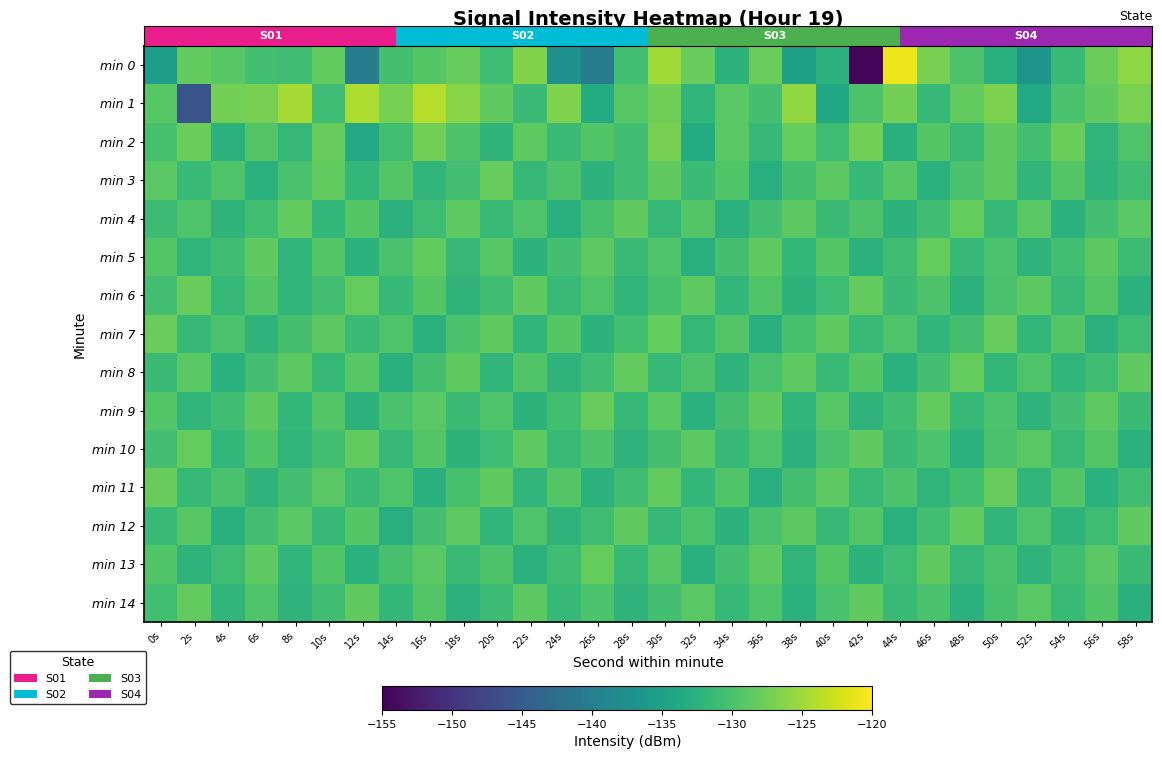

Reading left to right, transcribe all the data shown in this chart.

0: 0s=-135.6	2s=-128.3	4s=-129.1	6s=-130.4	8s=-130.7	10s=-128.4	12s=-140.2	14s=-130.3	16s=-129.3	18s=-128.1	20s=-130.9	22s=-126.6	24s=-137.5	26s=-140.2	28s=-130.6	30s=-125.0	32s=-128.2	34s=-132.4	36s=-128.0	38s=-135.1	40s=-132.6	42s=-154.3	44s=-120.8	46s=-127.2	48s=-129.8	50s=-133.1	52s=-136.9	54s=-131.4	56s=-127.9	58s=-125.9
1: 0s=-129.0	2s=-145.9	4s=-127.3	6s=-127.1	8s=-124.7	10s=-130.9	12s=-124.3	14s=-127.1	16s=-123.9	18s=-126.3	20s=-128.5	22s=-131.2	24s=-126.8	26s=-133.4	28s=-129.1	30s=-127.6	32s=-132.1	34s=-128.9	36s=-130.3	38s=-125.7	40s=-134.2	42s=-129.8	44s=-127.3	46s=-131.5	48s=-128.4	50s=-126.9	52s=-133.7	54s=-130.1	56s=-128.6	58s=-127.0
2: 0s=-130.2	2s=-127.8	4s=-132.5	6s=-129.3	8s=-131.7	10s=-128.1	12s=-133.9	14s=-130.6	16s=-127.4	18s=-129.8	20s=-132.3	22s=-128.7	24s=-131.1	26s=-129.5	28s=-130.8	30s=-127.2	32s=-133.4	34s=-129.0	36s=-131.6	38s=-128.3	40s=-130.9	42s=-127.5	44s=-132.8	46s=-129.2	48s=-131.3	50s=-128.6	52s=-130.4	54s=-127.9	56s=-132.1	58s=-129.7
3: 0s=-128.9	2s=-131.4	4s=-129.6	6s=-132.7	8s=-130.1	10s=-128.4	12s=-131.8	14s=-129.3	16s=-132.0	18s=-130.5	20s=-128.2	22s=-131.6	24s=-129.8	26s=-132.4	28s=-130.7	30s=-128.6	32s=-131.2	34s=-129.5	36s=-132.9	38s=-130.3	40s=-128.8	42s=-131.5	44s=-129.1	46s=-132.6	48s=-130.0	50s=-128.5	52s=-131.9	54s=-129.4	56s=-132.2	58s=-130.8
4: 0s=-131.0	2s=-129.7	4s=-132.3	6s=-130.6	8s=-128.4	10s=-131.8	12s=-129.2	14s=-132.5	16s=-130.9	18s=-128.7	20s=-131.3	22s=-129.6	24s=-132.8	26s=-130.2	28s=-128.5	30s=-131.7	32s=-129.3	34s=-132.6	36s=-130.4	38s=-128.8	40s=-131.1	42s=-129.8	44s=-132.4	46s=-130.7	48s=-128.3	50s=-131.6	52s=-129.0	54s=-132.7	56s=-130.5	58s=-128.9
5: 0s=-129.4	2s=-132.1	4s=-130.8	6s=-128.6	8s=-131.9	10s=-129.3	12s=-132.6	14s=-130.0	16s=-128.4	18s=-131.7	20s=-129.1	22s=-132.4	24s=-130.5	26s=-128.7	28s=-131.2	30s=-129.6	32s=-132.9	34s=-130.3	36s=-128.5	38s=-131.8	40s=-129.2	42s=-132.5	44s=-130.7	46s=-128.3	48s=-131.5	50s=-129.9	52s=-132.2	54s=-130.6	56s=-128.8	58s=-131.0
6: 0s=-130.4	2s=-128.1	4s=-131.7	6s=-129.4	8s=-132.0	10s=-130.5	12s=-128.3	14s=-131.6	16s=-129.2	18s=-132.3	20s=-130.8	22s=-128.6	24s=-131.3	26s=-129.7	28s=-132.1	30s=-130.2	32s=-128.7	34s=-131.8	36s=-129.5	38s=-132.4	40s=-130.9	42s=-128.4	44s=-131.1	46s=-129.8	48s=-132.5	50s=-130.0	52s=-128.8	54s=-131.4	56s=-129.3	58s=-132.6
7: 0s=-128.0	2s=-131.5	4s=-129.9	6s=-132.2	8s=-130.3	10s=-128.8	12s=-131.1	14s=-129.6	16s=-132.7	18s=-130.1	20s=-128.5	22s=-131.9	24s=-129.2	26s=-132.4	28s=-130.6	30s=-128.3	32s=-131.7	34s=-129.4	36s=-132.8	38s=-130.2	40s=-128.6	42s=-131.3	44s=-129.7	46s=-132.0	48s=-130.5	50s=-128.1	52s=-131.8	54s=-129.3	56s=-132.5	58s=-130.9
8: 0s=-131.2	2s=-129.0	4s=-132.7	6s=-130.4	8s=-128.8	10s=-131.5	12s=-129.1	14s=-132.8	16s=-130.3	18s=-128.6	20s=-131.9	22s=-129.5	24s=-132.2	26s=-130.7	28s=-128.4	30s=-131.6	32s=-129.8	34s=-132.3	36s=-130.0	38s=-128.7	40s=-131.4	42s=-129.2	44s=-132.6	46s=-130.5	48s=-128.3	50s=-131.8	52s=-129.6	54s=-132.1	56s=-130.8	58s=-128.5
9: 0s=-129.3	2s=-132.0	4s=-130.7	6s=-128.5	8s=-131.8	10s=-129.4	12s=-132.5	14s=-130.1	16s=-128.9	18s=-131.2	20s=-129.7	22s=-132.4	24s=-130.6	26s=-128.2	28s=-131.5	30s=-129.0	32s=-132.7	34s=-130.3	36s=-128.6	38s=-131.9	40s=-129.1	42s=-132.3	44s=-130.8	46s=-128.4	48s=-131.6	50s=-129.9	52s=-132.2	54s=-130.5	56s=-128.7	58s=-131.1
10: 0s=-130.5	2s=-128.3	4s=-131.8	6s=-129.5	8s=-132.1	10s=-130.6	12s=-128.4	14s=-131.7	16s=-129.3	18s=-132.4	20s=-130.9	22s=-128.7	24s=-131.4	26s=-129.8	28s=-132.2	30s=-130.3	32s=-128.8	34s=-131.5	36s=-129.6	38s=-132.5	40s=-130.0	42s=-128.5	44s=-131.2	46s=-129.9	48s=-132.6	50s=-130.1	52s=-128.9	54s=-131.3	56s=-129.4	58s=-132.7
11: 0s=-128.1	2s=-131.6	4s=-130.0	6s=-132.3	8s=-130.4	10s=-128.9	12s=-131.2	14s=-129.7	16s=-132.8	18s=-130.2	20s=-128.6	22s=-132.0	24s=-129.3	26s=-132.5	28s=-130.7	30s=-128.4	32s=-131.8	34s=-129.5	36s=-132.9	38s=-130.3	40s=-128.7	42s=-131.4	44s=-129.8	46s=-132.1	48s=-130.6	50s=-128.2	52s=-131.9	54s=-129.4	56s=-132.6	58s=-130.8
12: 0s=-131.3	2s=-129.1	4s=-132.8	6s=-130.5	8s=-128.9	10s=-131.6	12s=-129.2	14s=-132.9	16s=-130.4	18s=-128.7	20s=-132.0	22s=-129.6	24s=-132.3	26s=-130.8	28s=-128.5	30s=-131.7	32s=-129.9	34s=-132.4	36s=-130.1	38s=-128.8	40s=-131.5	42s=-129.3	44s=-132.7	46s=-130.6	48s=-128.4	50s=-131.9	52s=-129.7	54s=-132.2	56s=-130.9	58s=-128.6
13: 0s=-129.5	2s=-132.2	4s=-130.9	6s=-128.7	8s=-132.0	10s=-129.5	12s=-132.6	14s=-130.2	16s=-129.0	18s=-131.3	20s=-129.8	22s=-132.5	24s=-130.7	26s=-128.3	28s=-131.6	30s=-129.1	32s=-132.8	34s=-130.4	36s=-128.7	38s=-132.1	40s=-129.2	42s=-132.4	44s=-130.9	46s=-128.5	48s=-131.7	50s=-130.0	52s=-132.3	54s=-130.6	56s=-128.9	58s=-131.2
14: 0s=-130.6	2s=-128.4	4s=-131.9	6s=-129.6	8s=-132.2	10s=-130.7	12s=-128.5	14s=-131.8	16s=-129.4	18s=-132.5	20s=-131.0	22s=-128.8	24s=-131.5	26s=-129.9	28s=-132.3	30s=-130.4	32s=-128.9	34s=-131.6	36s=-129.7	38s=-132.6	40s=-130.1	42s=-128.6	44s=-131.3	46s=-130.0	48s=-132.7	50s=-130.2	52s=-129.0	54s=-131.4	56s=-129.5	58s=-132.8